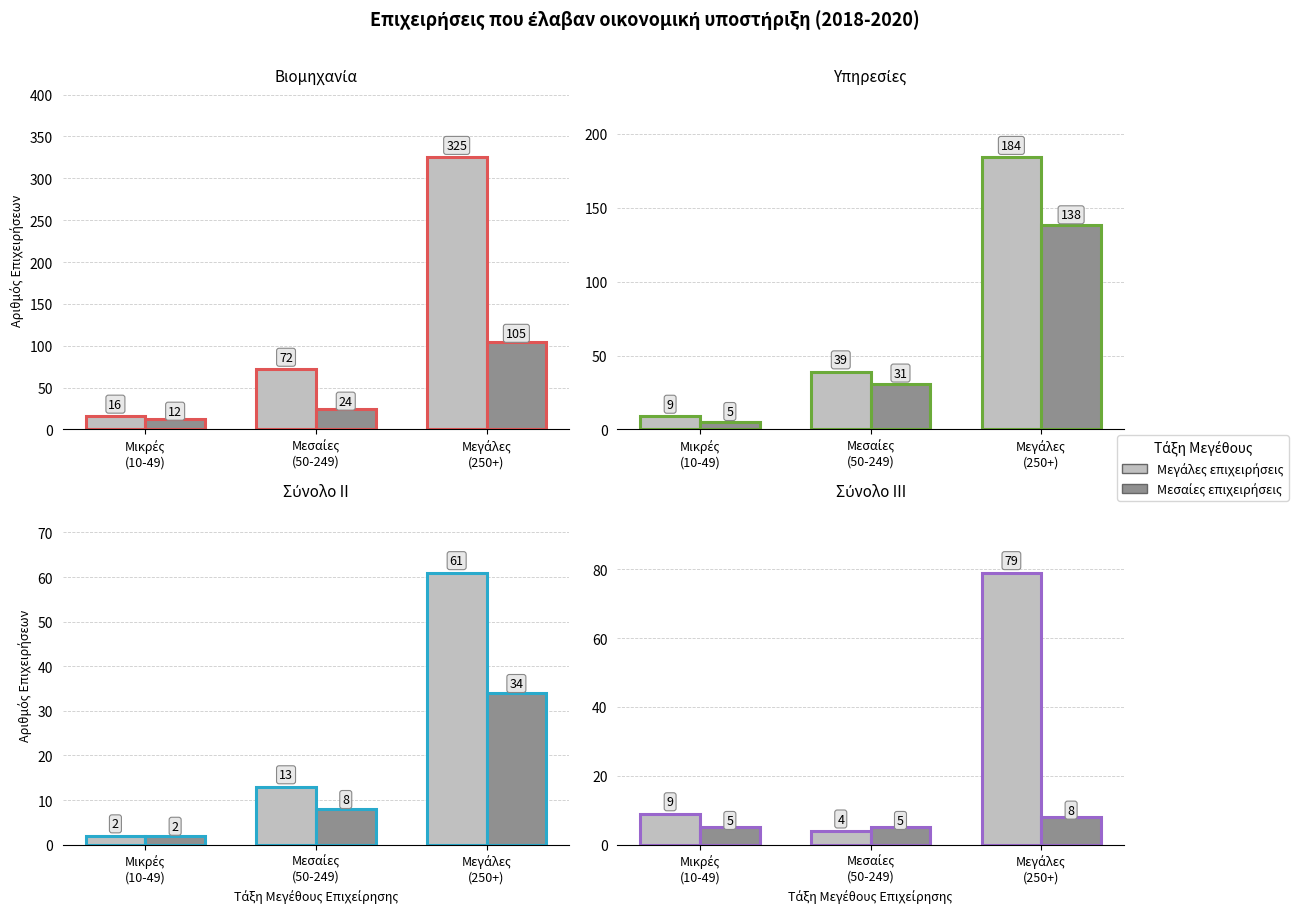

Which series has the largest range (max minus min)?

Μεγάλες επιχειρήσεις